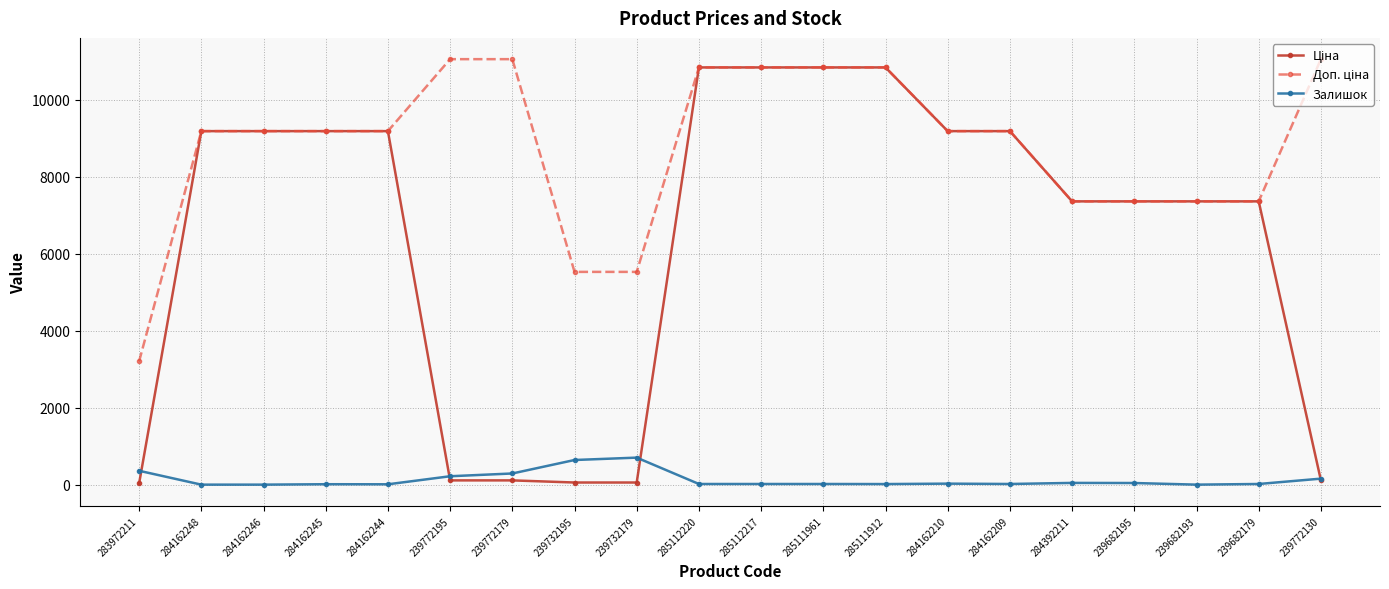

The Залишок series shows 0.0 at 239682193. True or false?

True